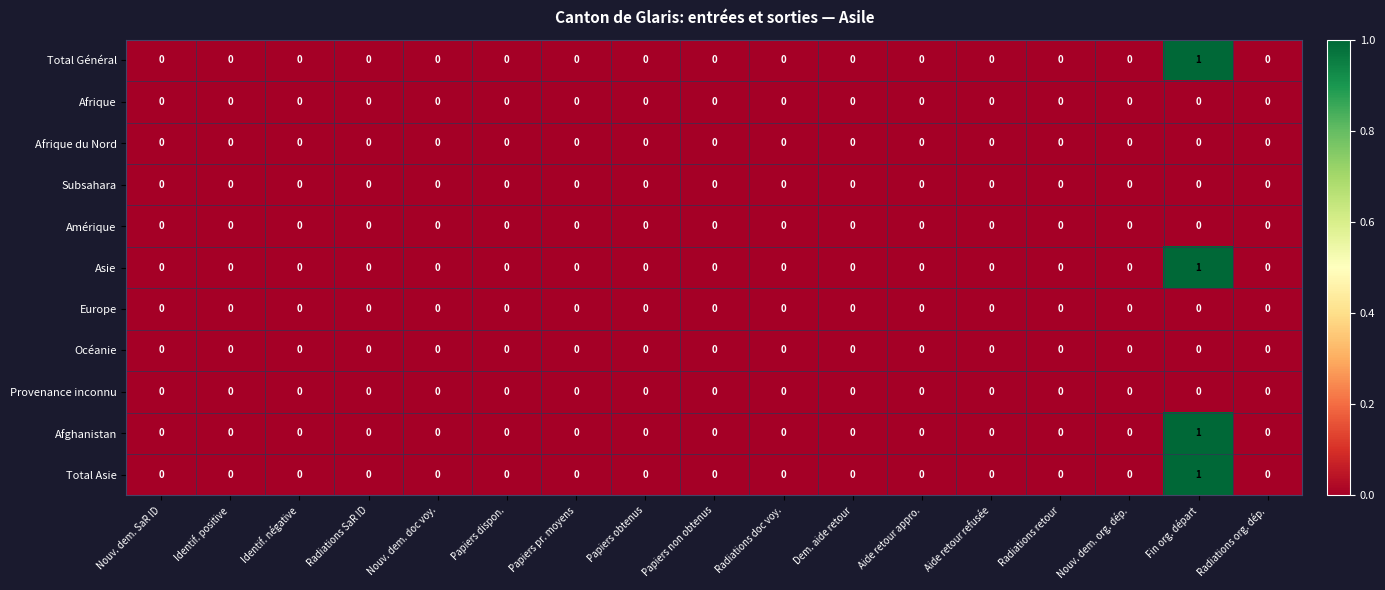

At which category does the chart reach its peak across all series?

Fin org. départ